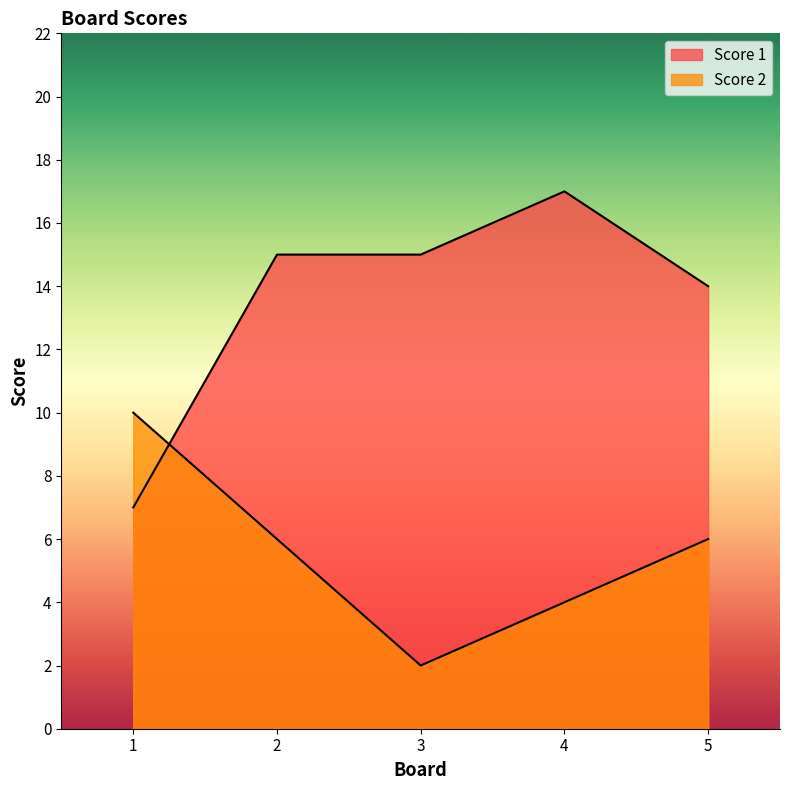

How many Score 1 values are between 14 and 15?

3